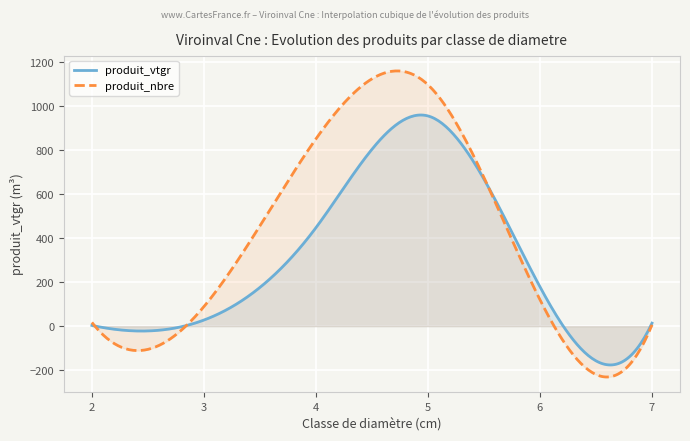

Which series has the largest total across all categories?

produit_nbre